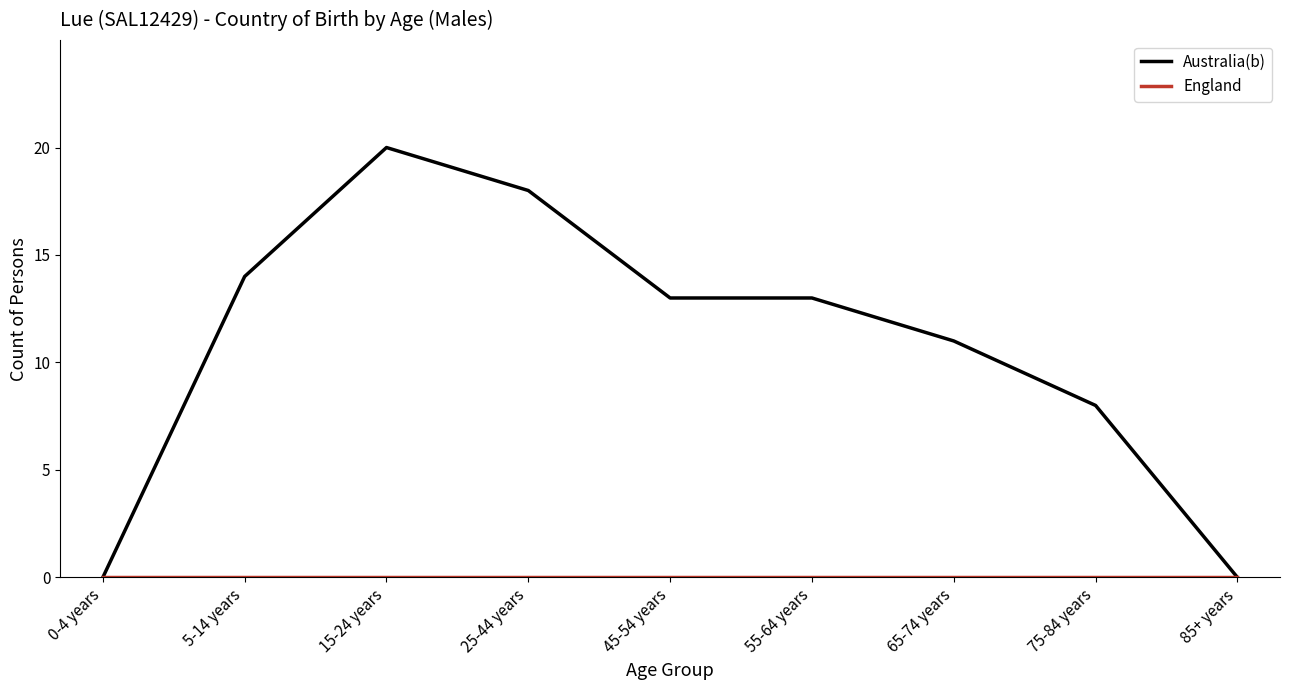

True or false: Australia(b) has a value of 4 at 65-74 years.

False